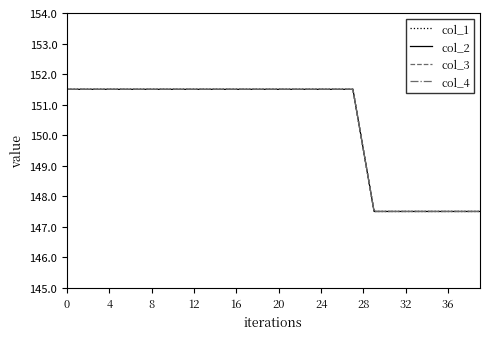

Is this an area chart (filled region under the line)?

No